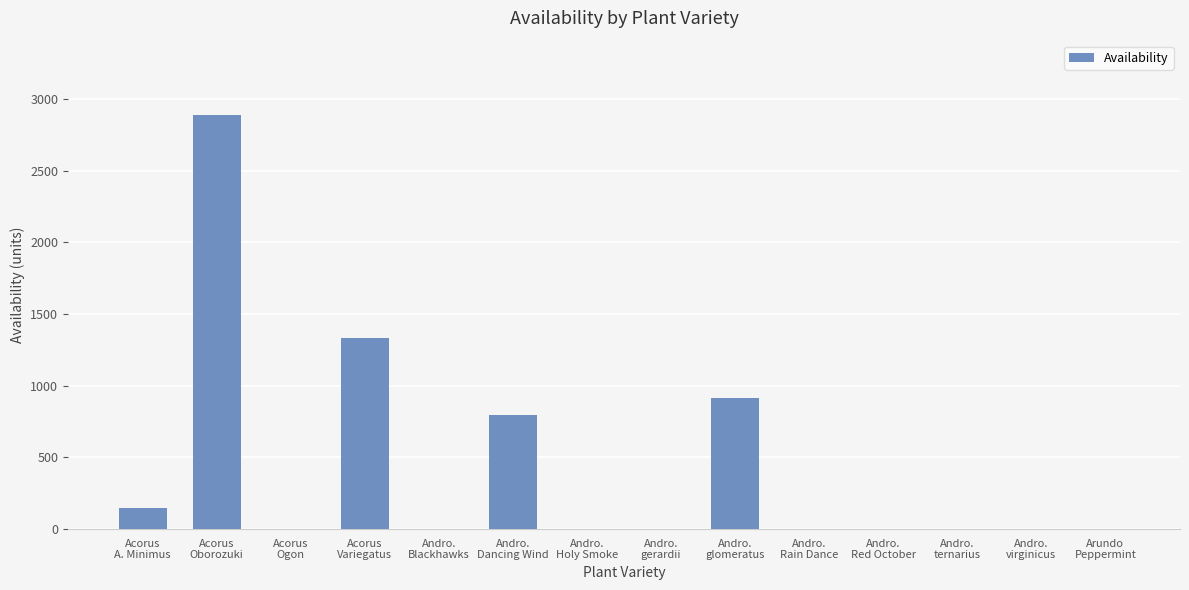

What is the sum of all values?

6072